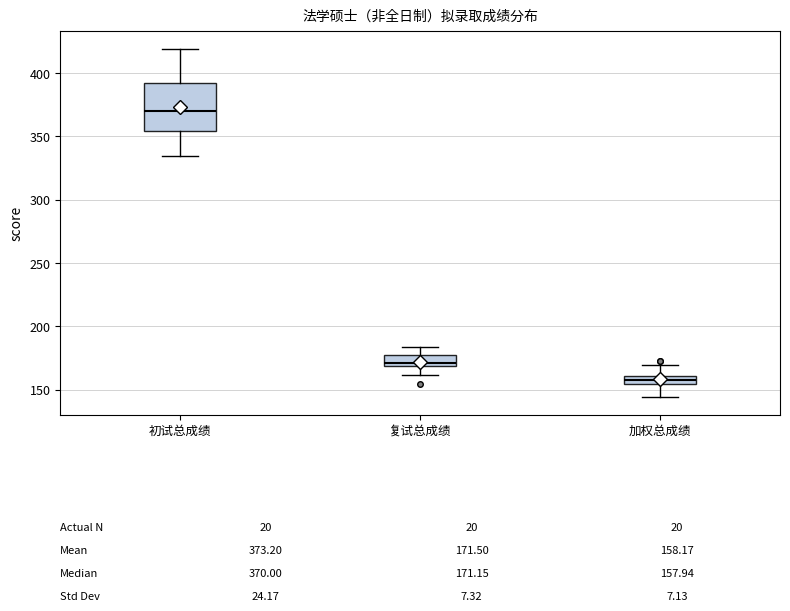

Comparing the boxes themselves (not the whiskers), which one is the tallest?

初试总成绩